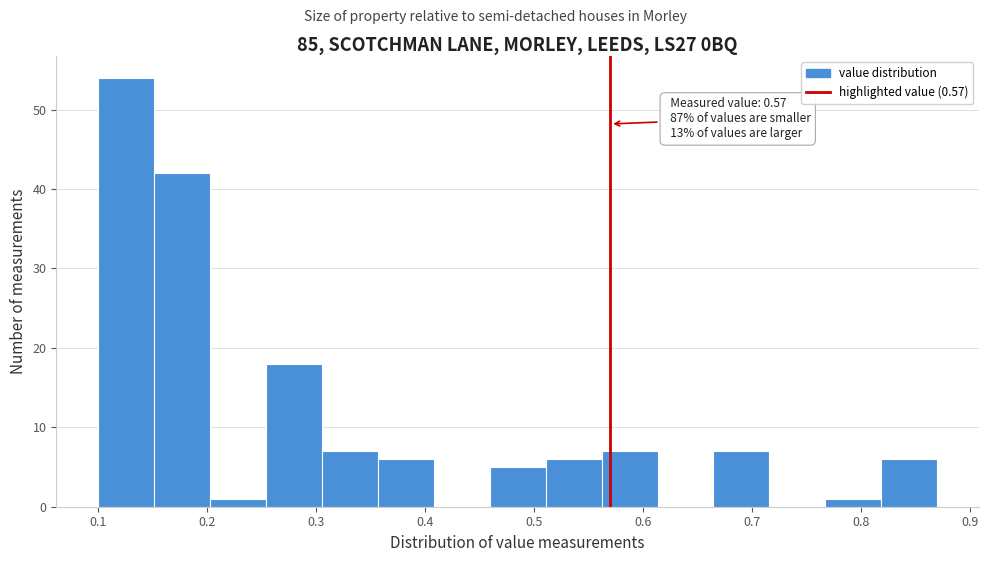

Which range on the x-axis has the tallest bar?

0.10 to 0.15